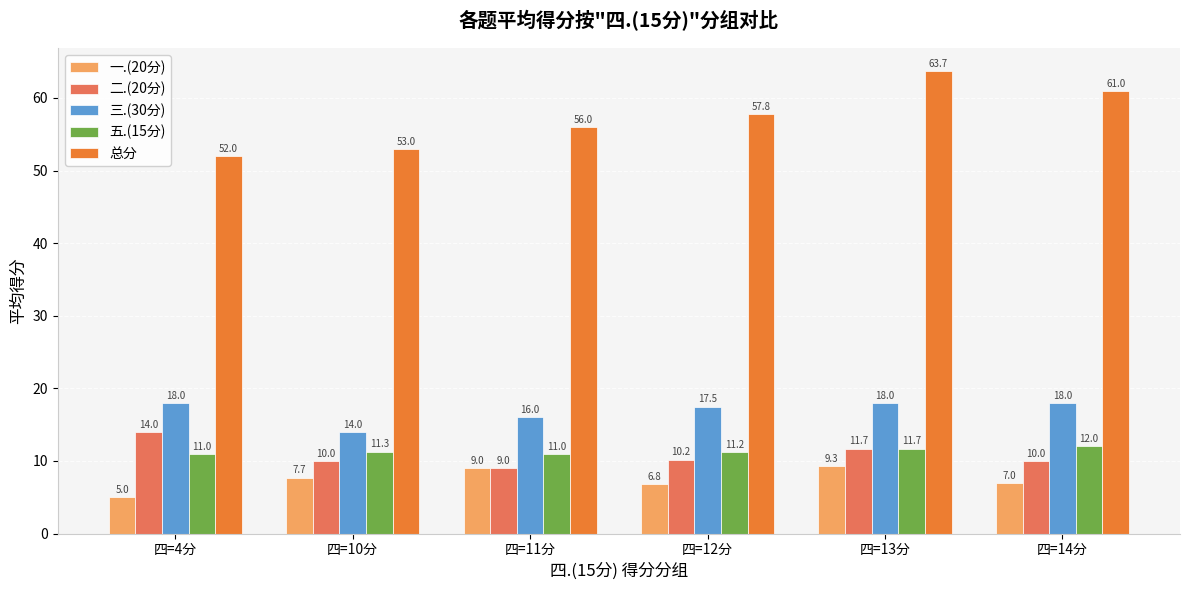

Between 四=10分 and 四=12分, which series saw the biggest shift?

总分